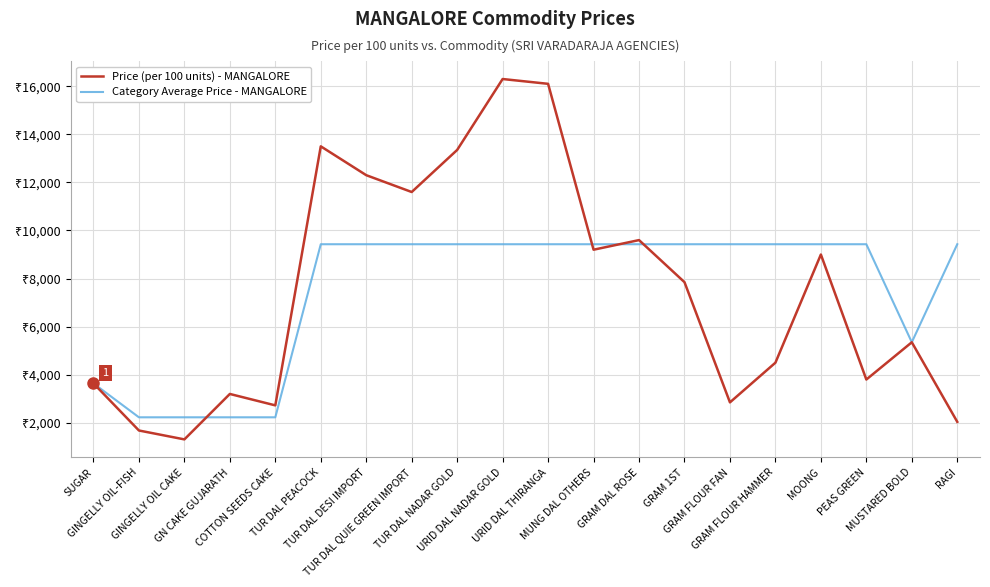

Which series has the widest spread of values?

Price (per 100 units) - MANGALORE